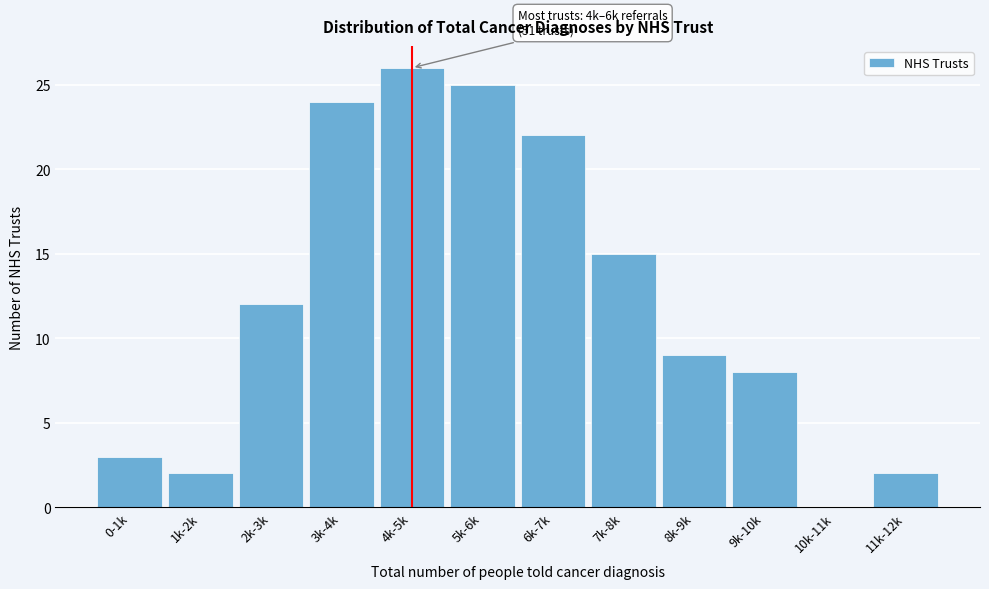

Reading right to left, extract all data points from this chart.

11k-12k=2	10k-11k=0	9k-10k=8	8k-9k=9	7k-8k=15	6k-7k=22	5k-6k=25	4k-5k=26	3k-4k=24	2k-3k=12	1k-2k=2	0-1k=3